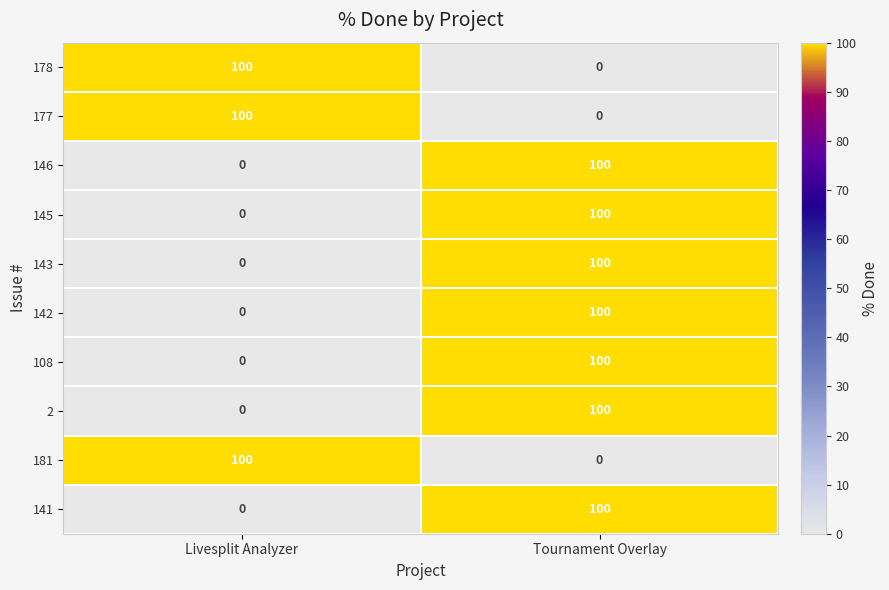

How many series are shown in this chart?

10